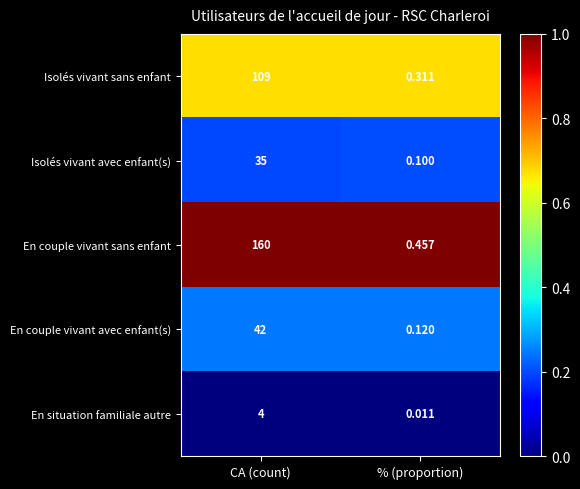

At which category does the chart reach its minimum across all series?

% (proportion)